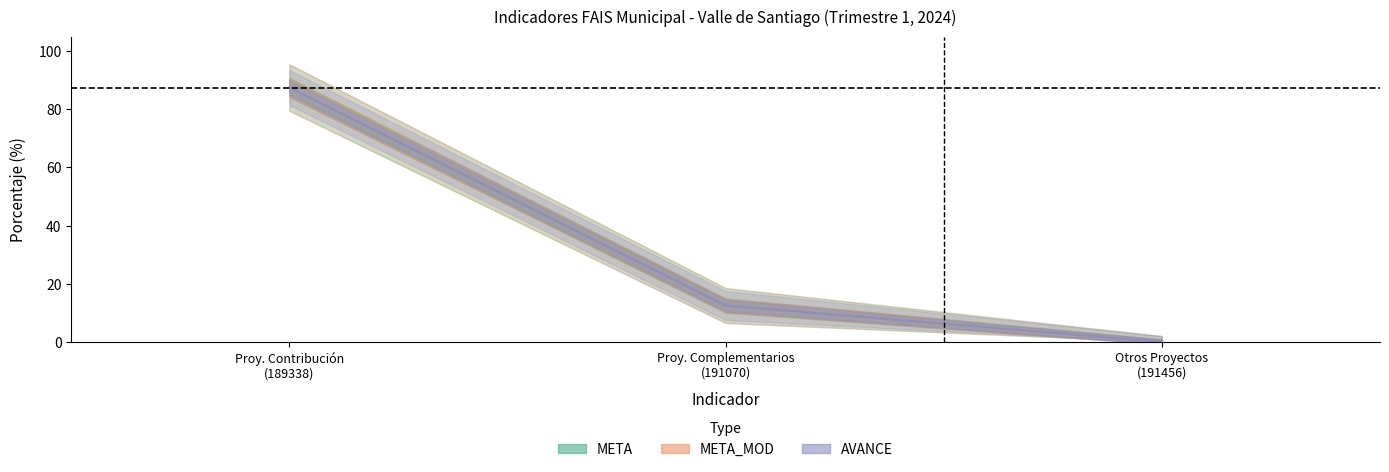

How many lines are shown in the chart?

3